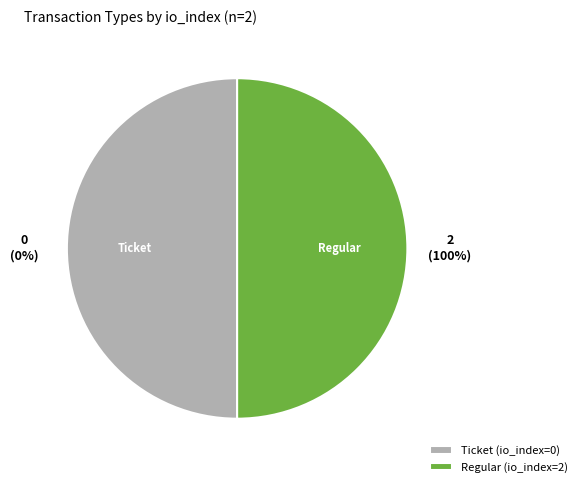

What portion of the pie excludes Ticket (io_index=0)?

100.0%